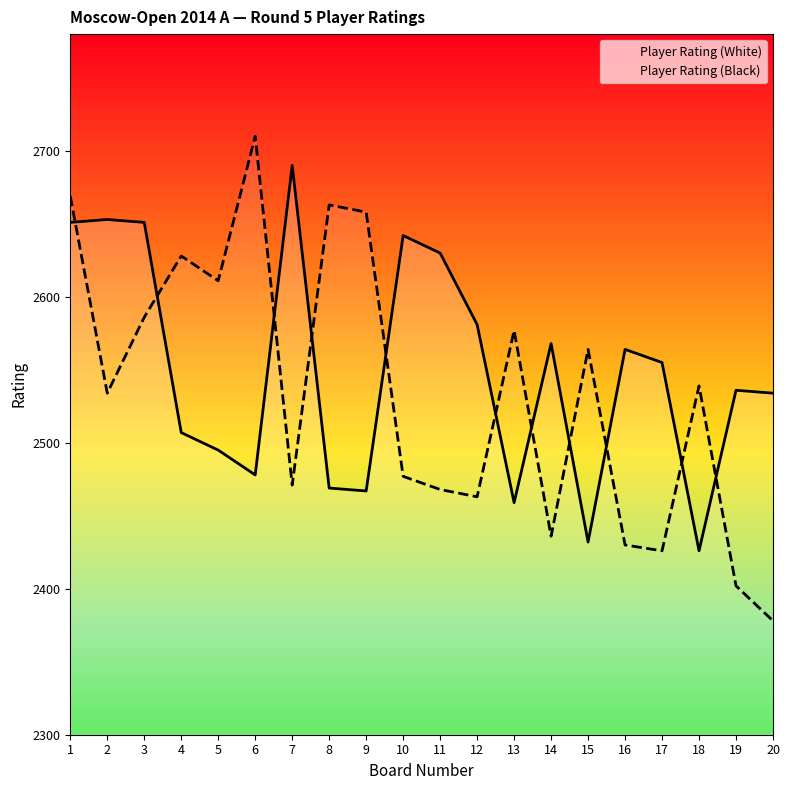

List the series in order of their overall mean, highest first.

Player Rating (White), Player Rating (Black)